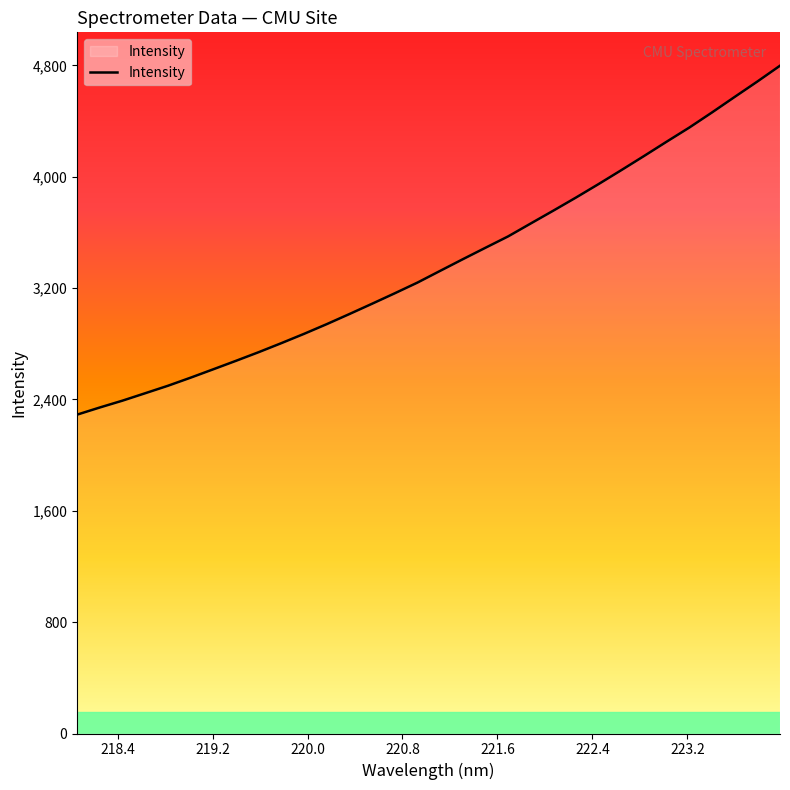

What is the maximum value shown in the chart?

4797.8